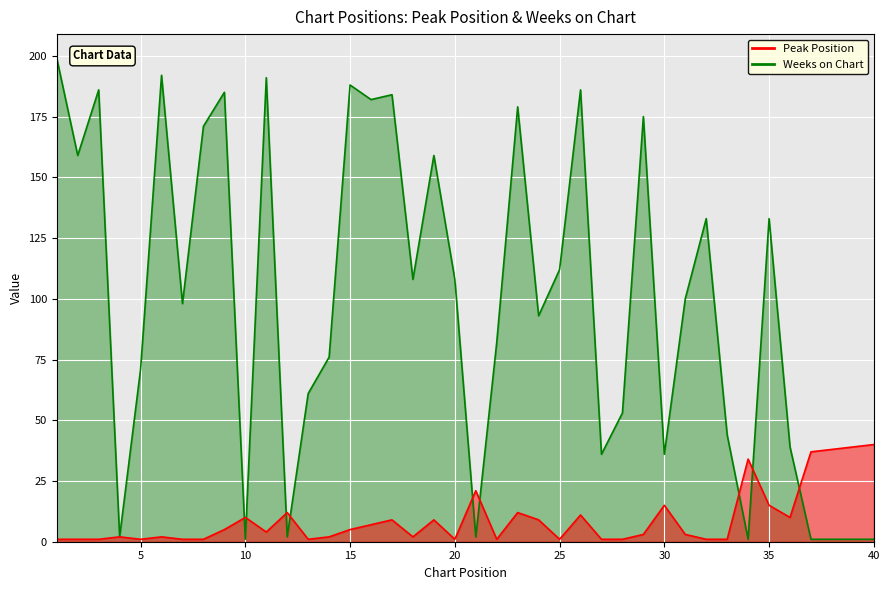

Which series has the widest spread of values?

Weeks on Chart